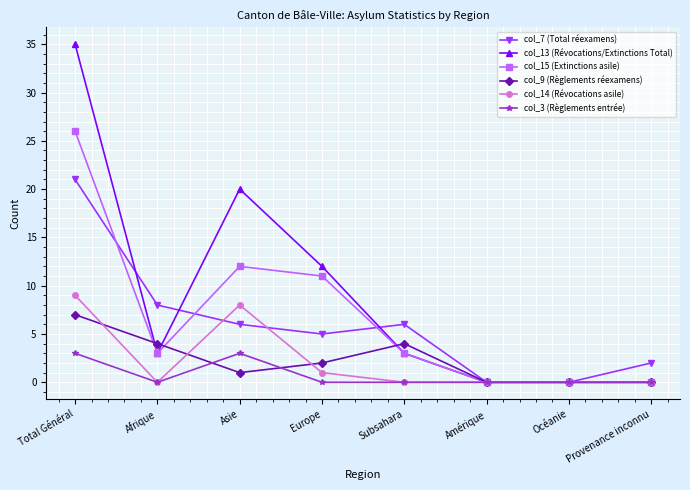

At which category does col_13 (Révocations/Extinctions Total) reach its first local valley?

Afrique